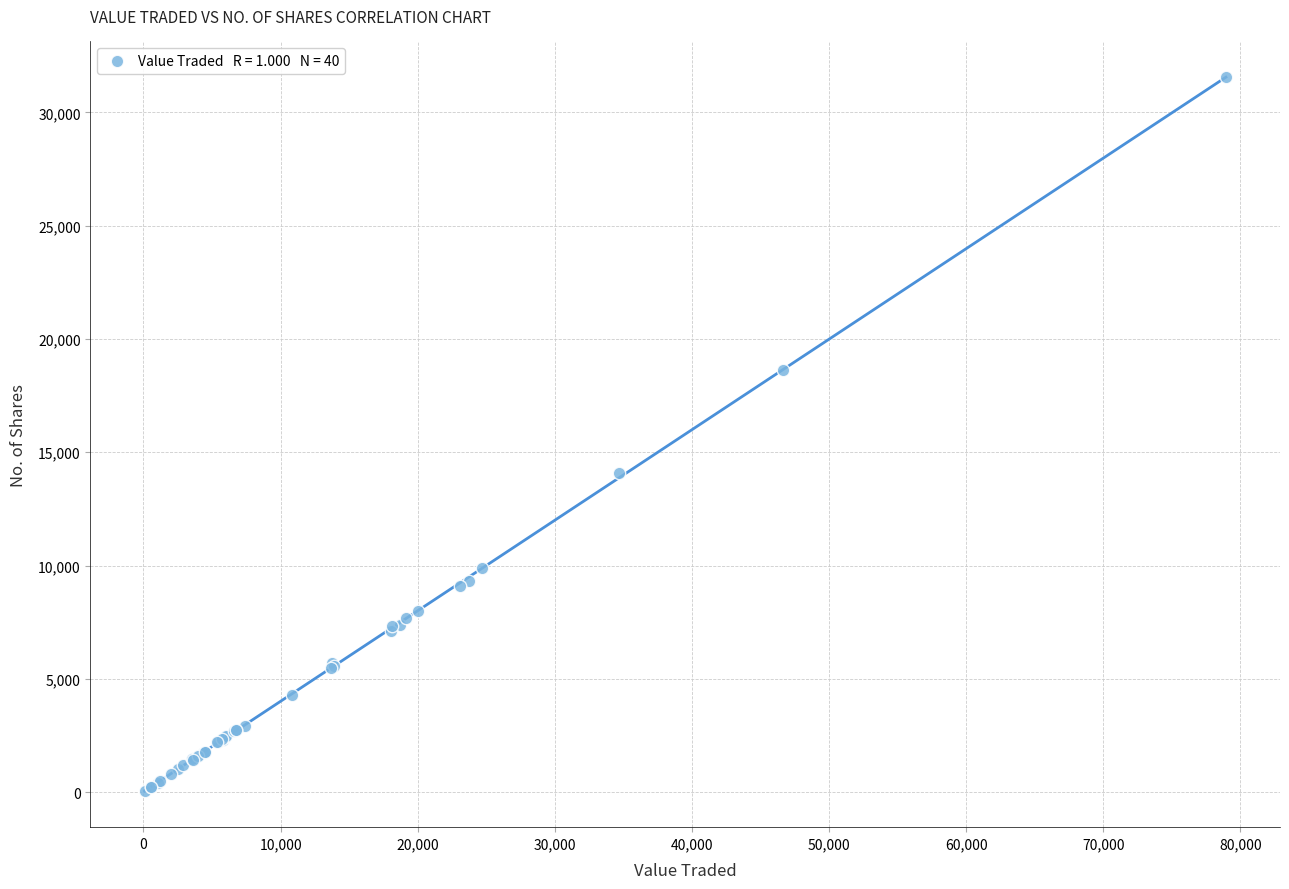

What Y value in the scatter plot is closest to 15790?

14101